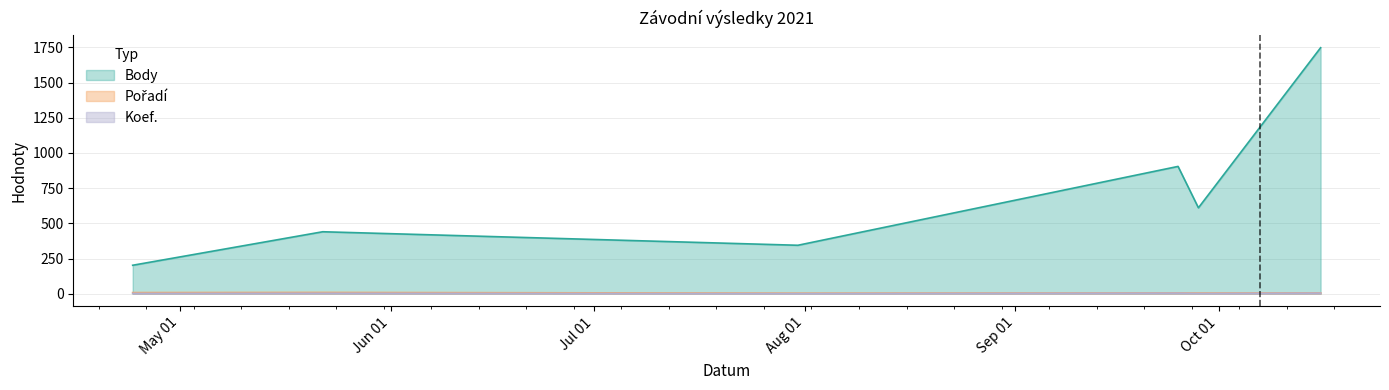

At which label does Pořadí reach its peak?

2021-05-22